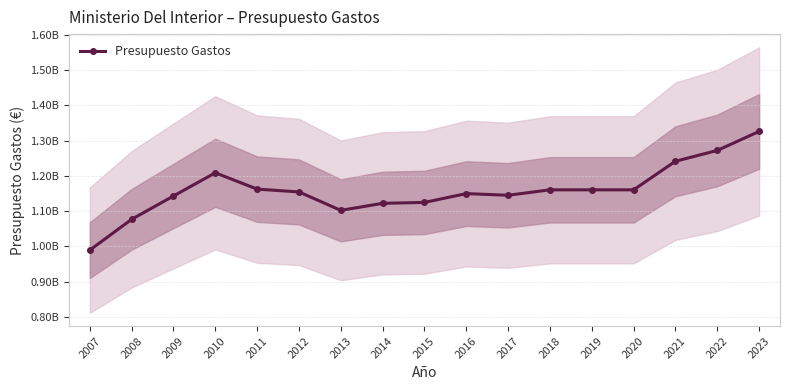

List the labels in order of value, smallest first.

2007, 2008, 2013, 2014, 2015, 2009, 2017, 2016, 2012, 2018, 2019, 2020, 2011, 2010, 2021, 2022, 2023